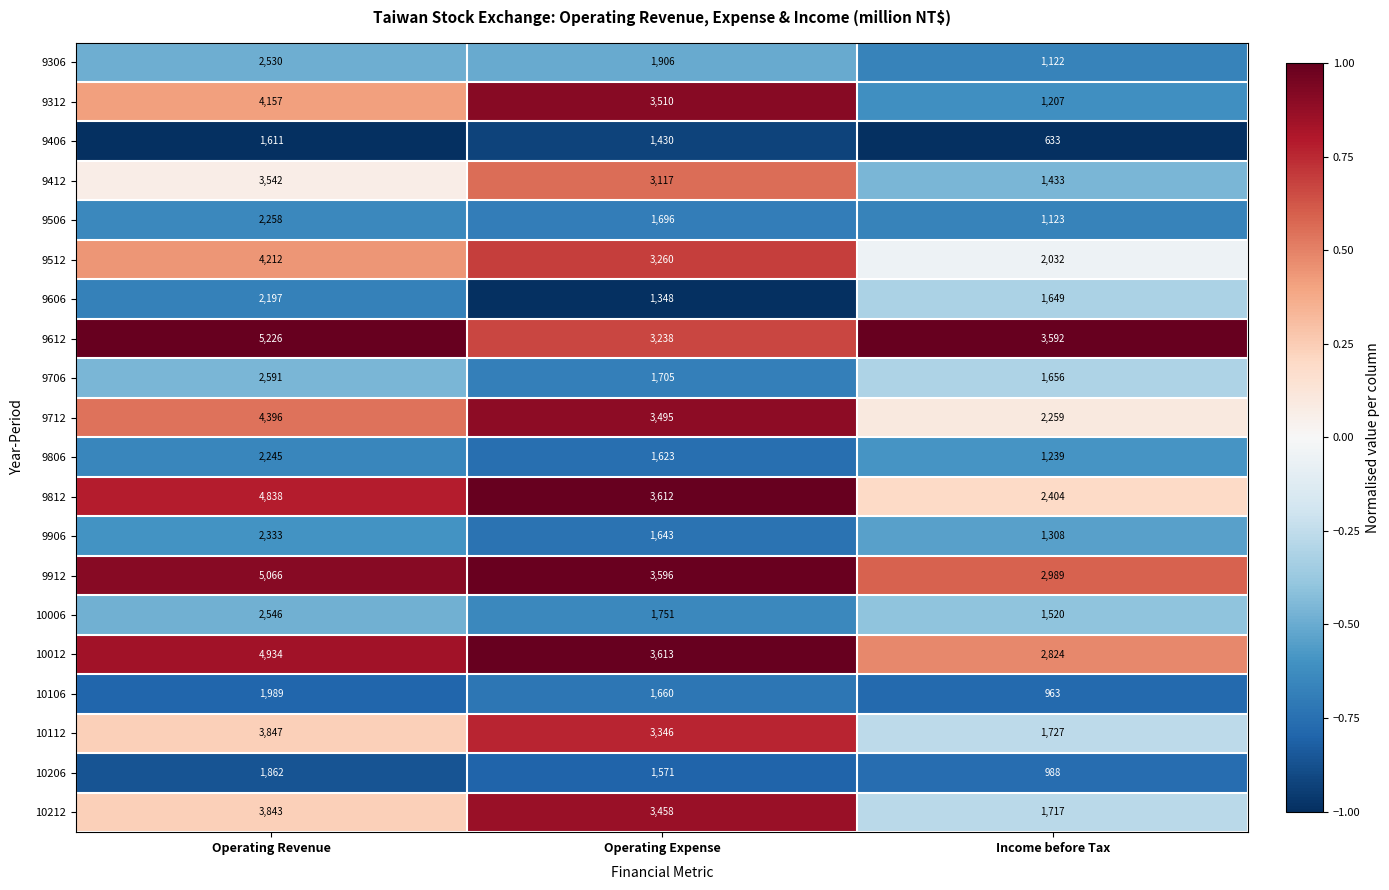

Which series has the largest total across all categories?

9612